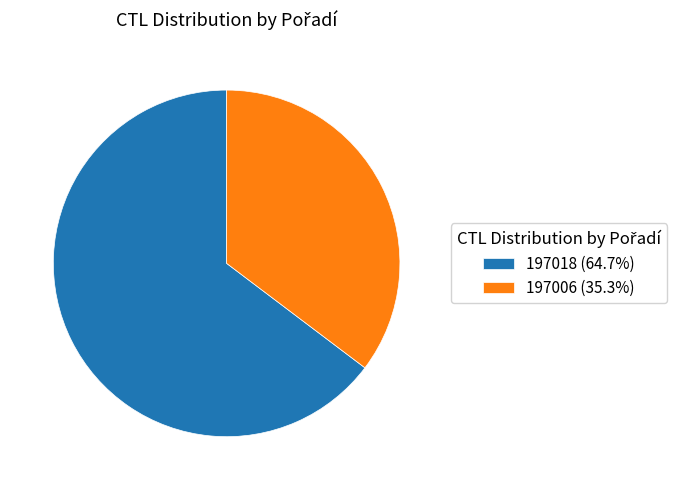

Rank the categories by value from lowest to highest.

197006, 197018